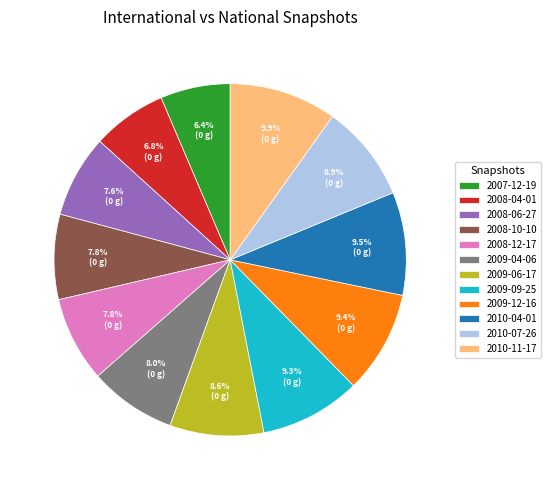

Approximately how many times larger is the value at 2007-12-19 compared to 2008-12-17?

0.8